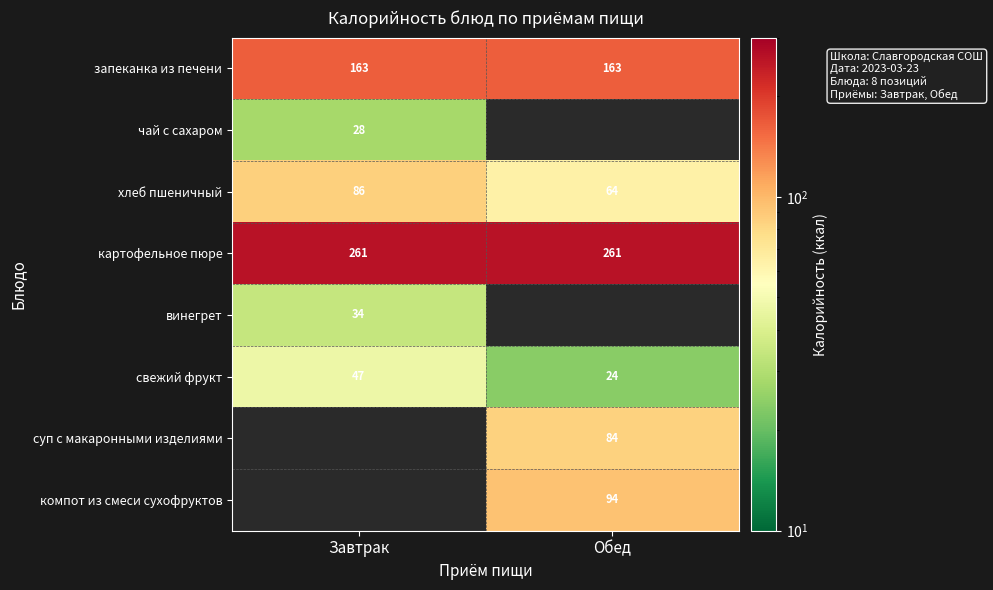

Which has a higher value, Обед or Завтрак?

Обед